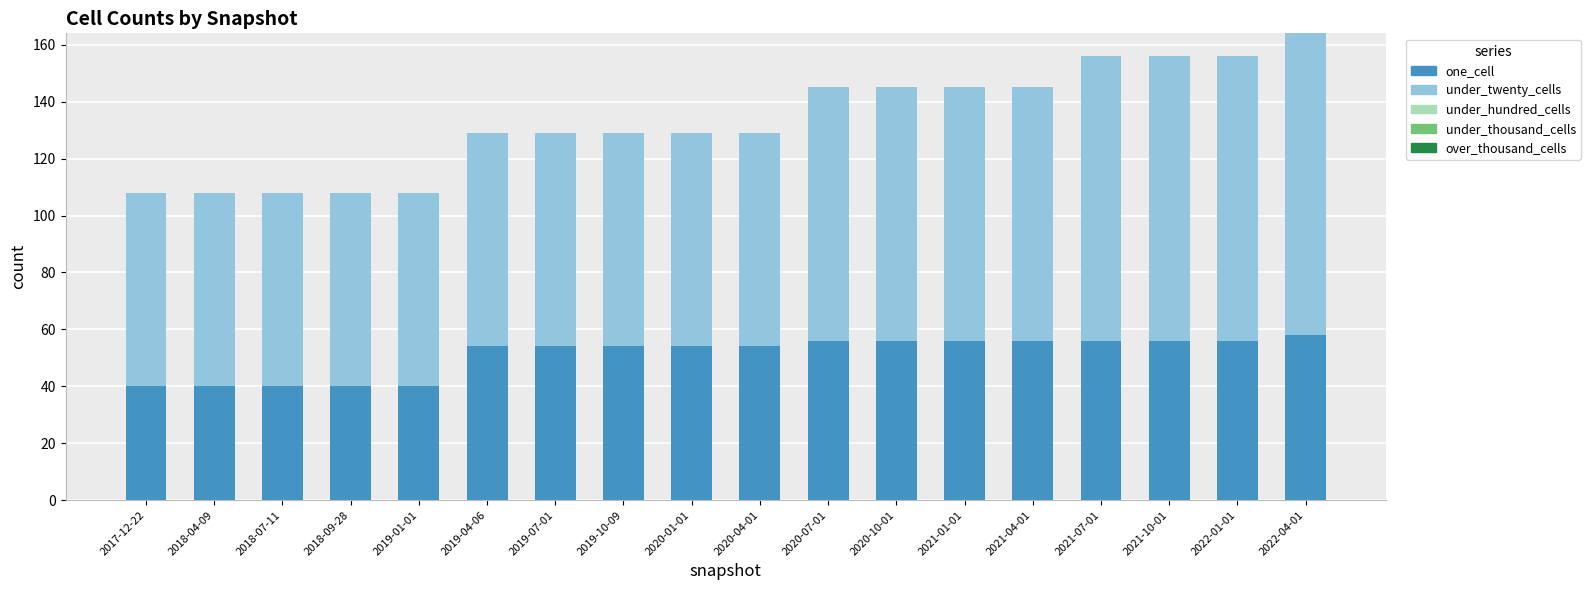

What is the sum of all one_cell values?

920